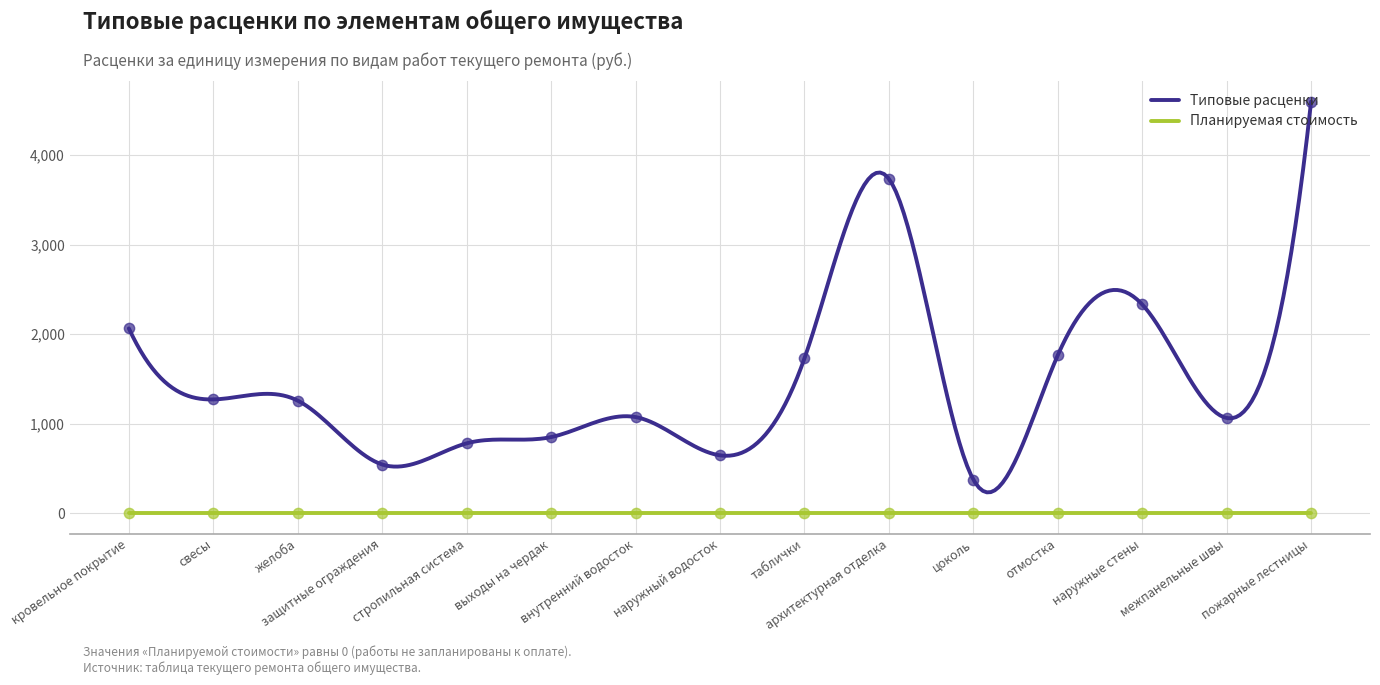

True or false: Планируемая стоимость and Типовые расценки cross at least once.

False